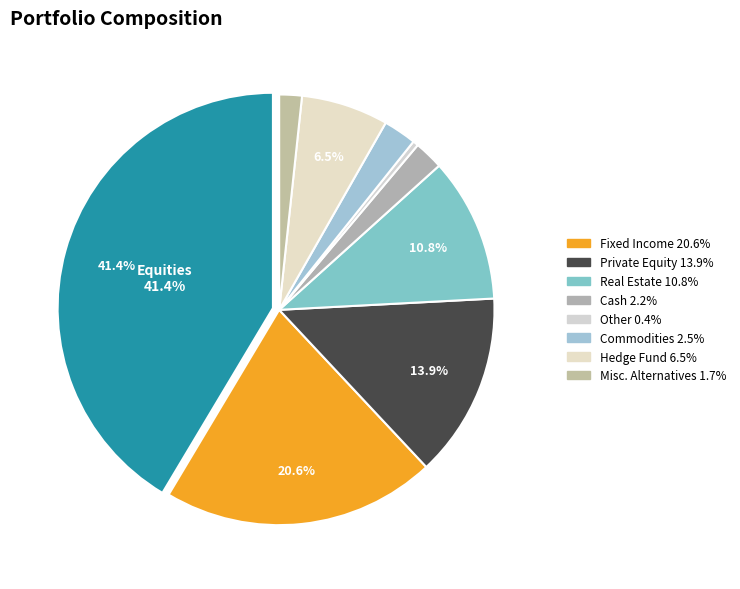

To the nearest percent, what is the difference between the largest and smallest slice percentages?

41%